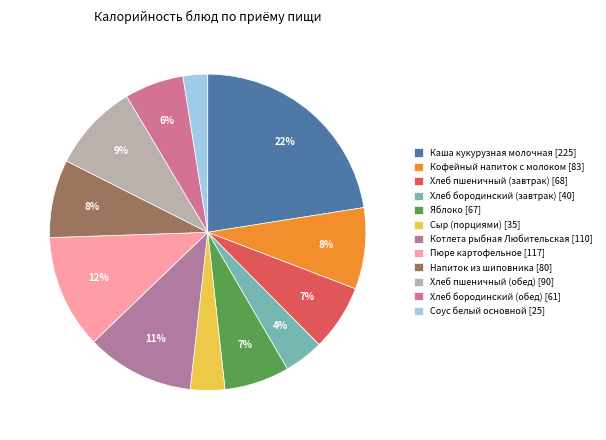

Is there any slice that represents more than half of the pie?

No